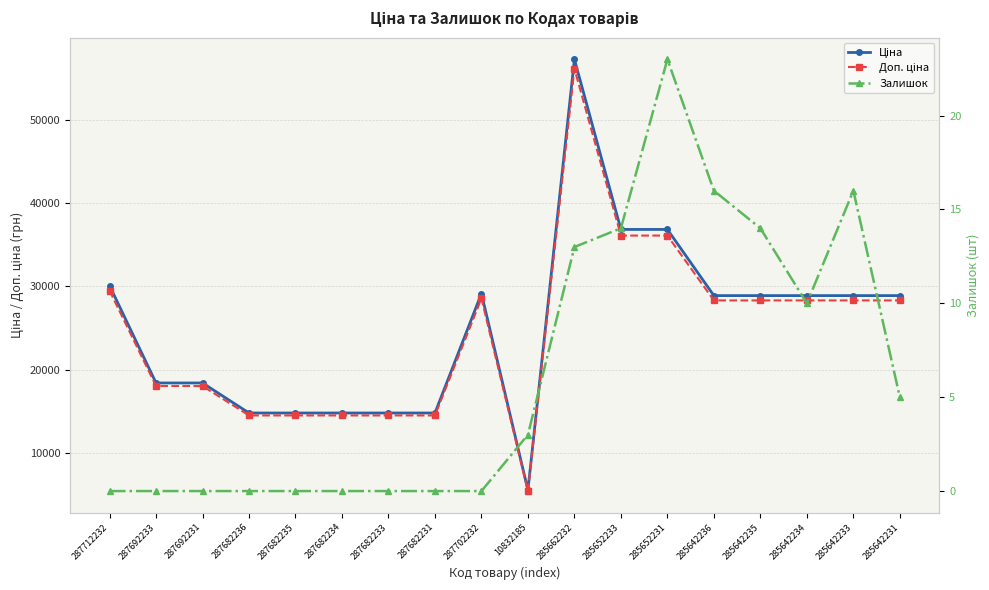

Where does the Доп. ціна series first go above 28323?

287712232